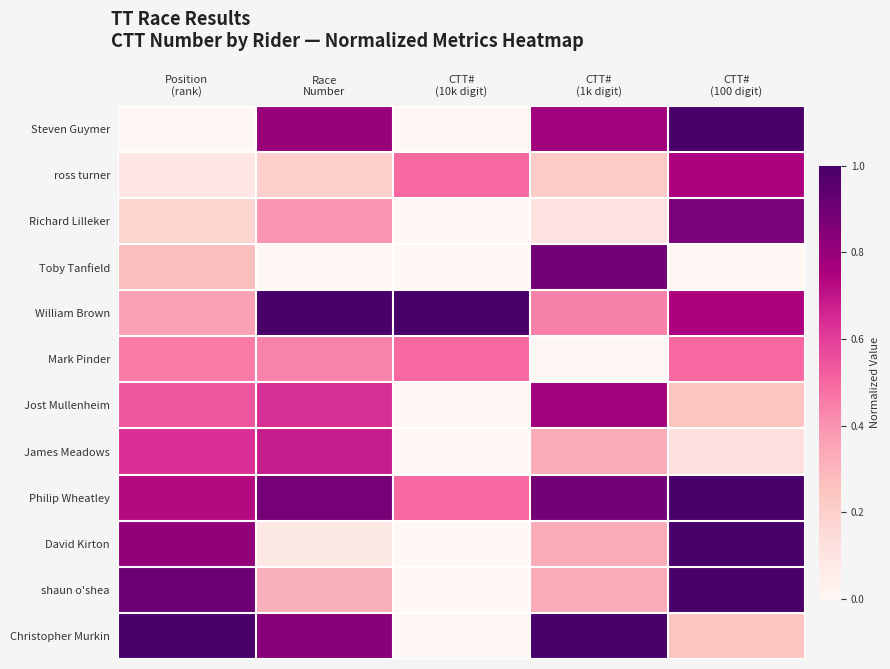

At which category is the sum across all series the highest?

CTT#
(100 digit)